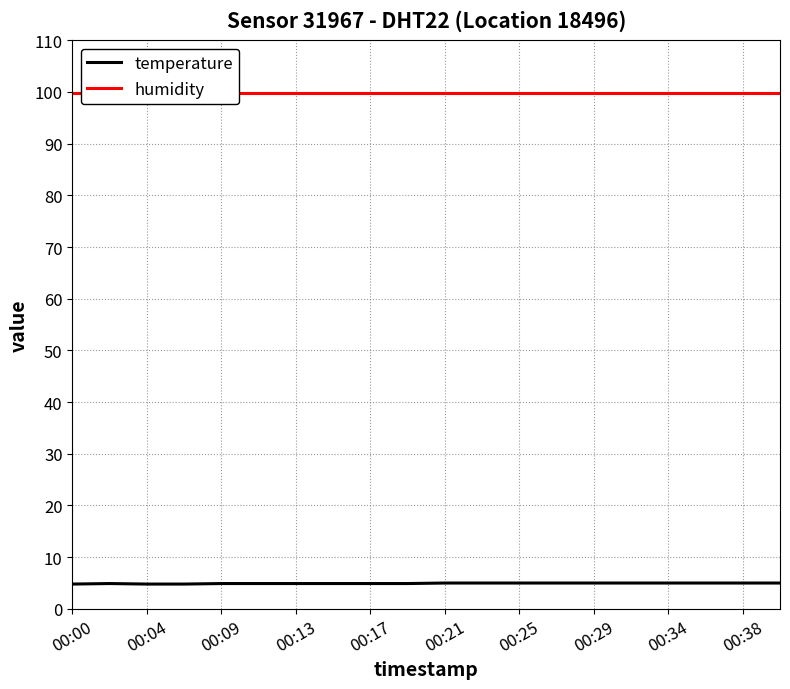

At which category does the chart reach its minimum across all series?

00:00